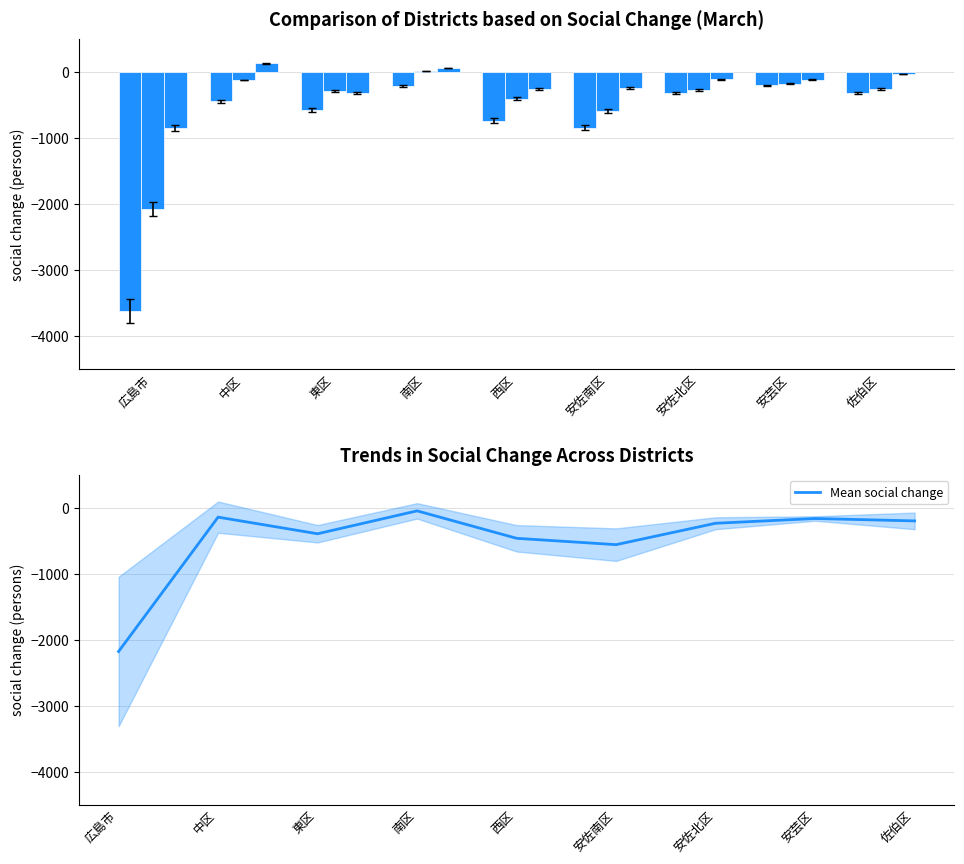

What is the spread (max minus min) of values at 安佐南区?

602.0